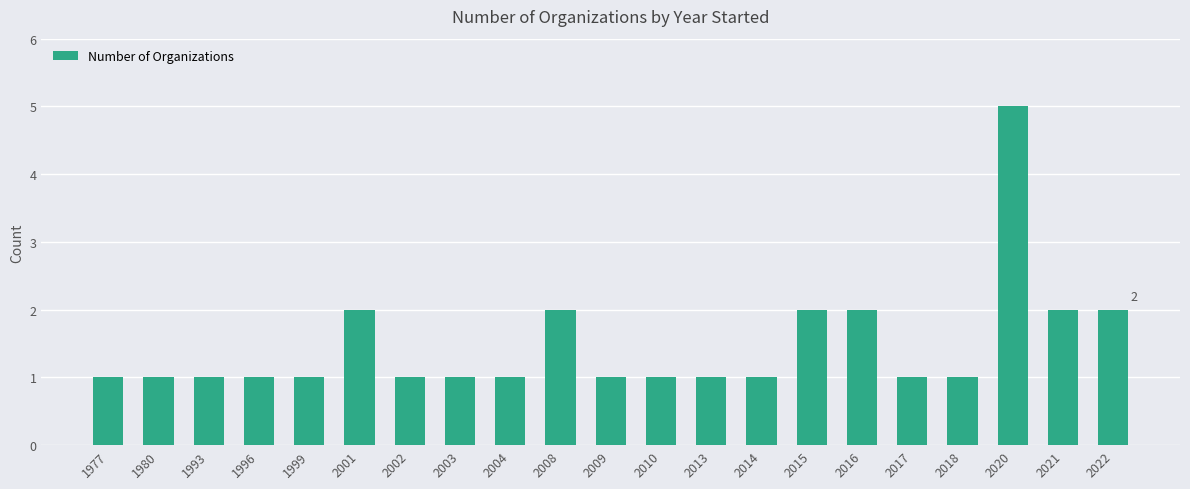

What is the average value?

1